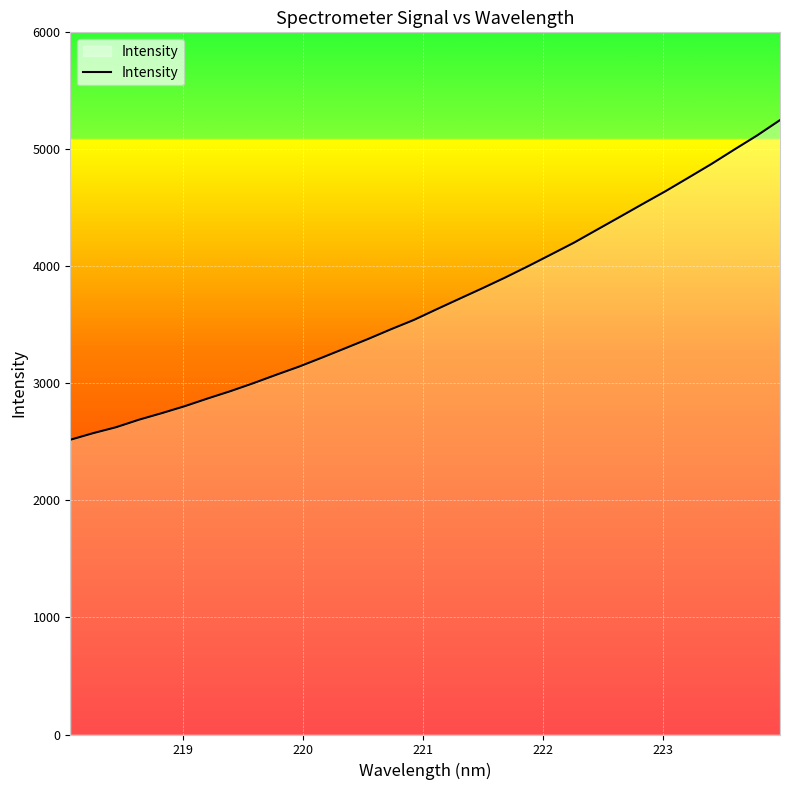

Does the chart display data point markers on the line(s)?

No